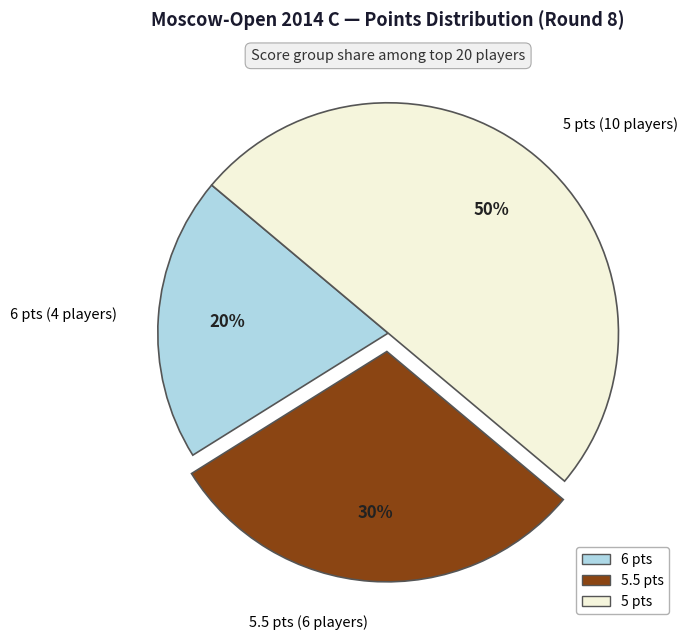

To the nearest percent, what portion does 5 pts (10 players) represent?

50%